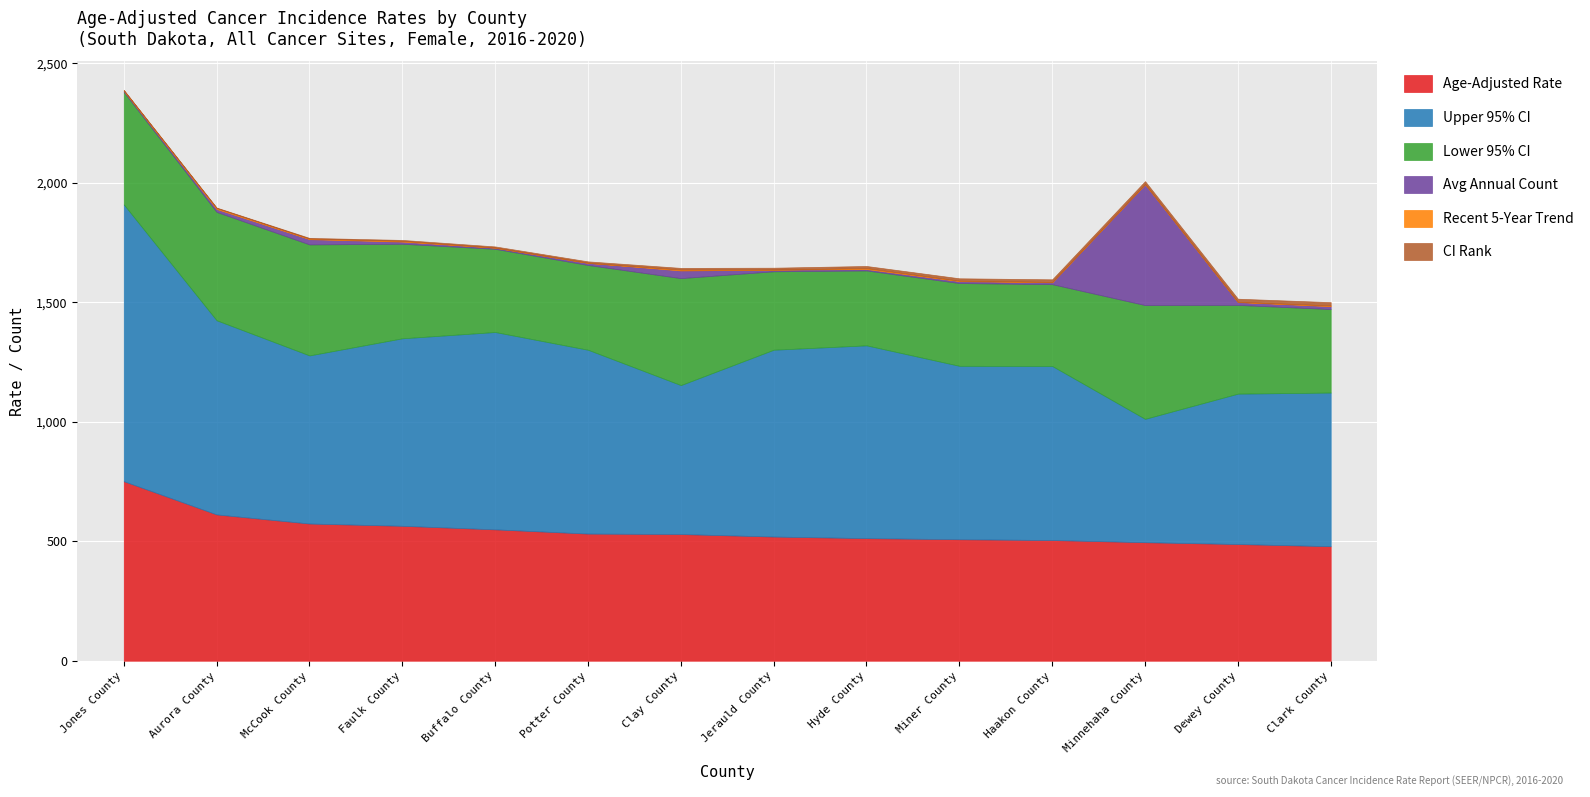

True or false: Recent 5-Year Trend has a value of 1.0 at Dewey County.

True